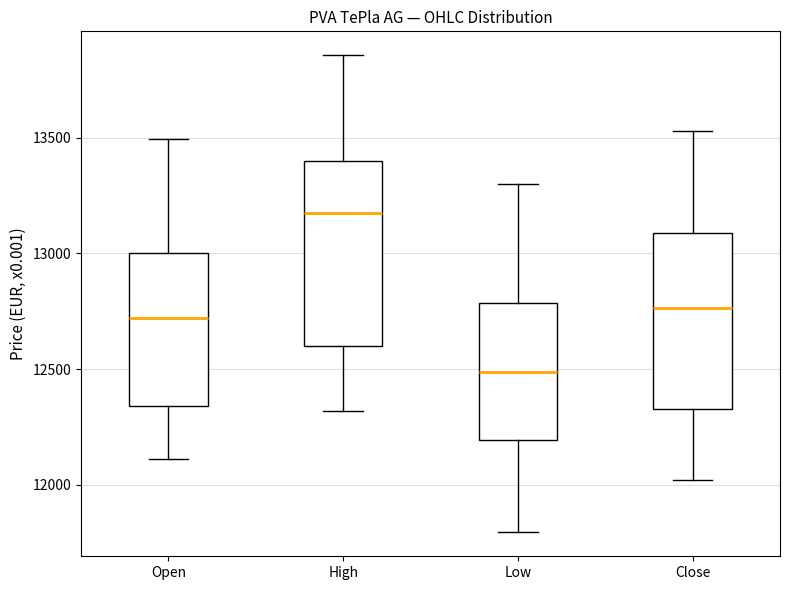

Which box's median line is the lowest?

Low